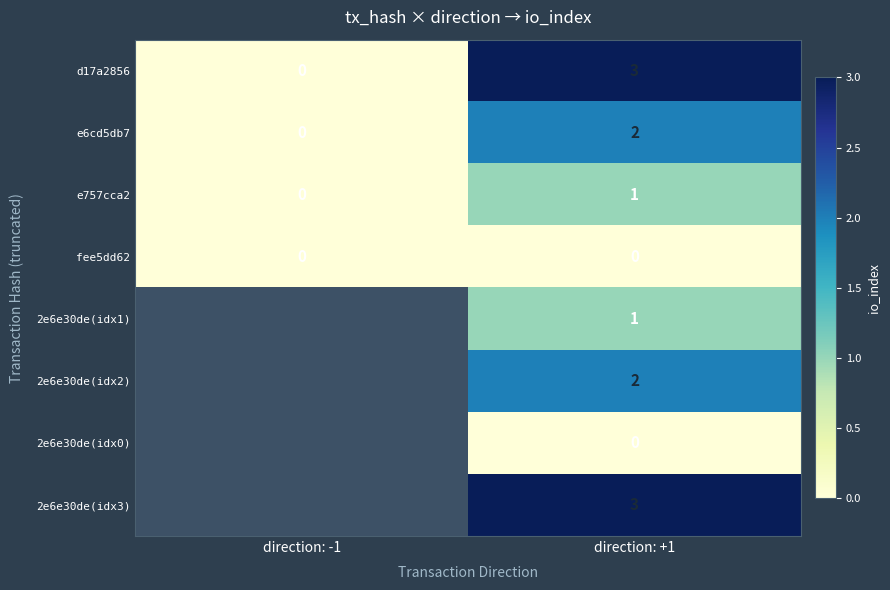

What is the spread (max minus min) of values at direction: +1?

3